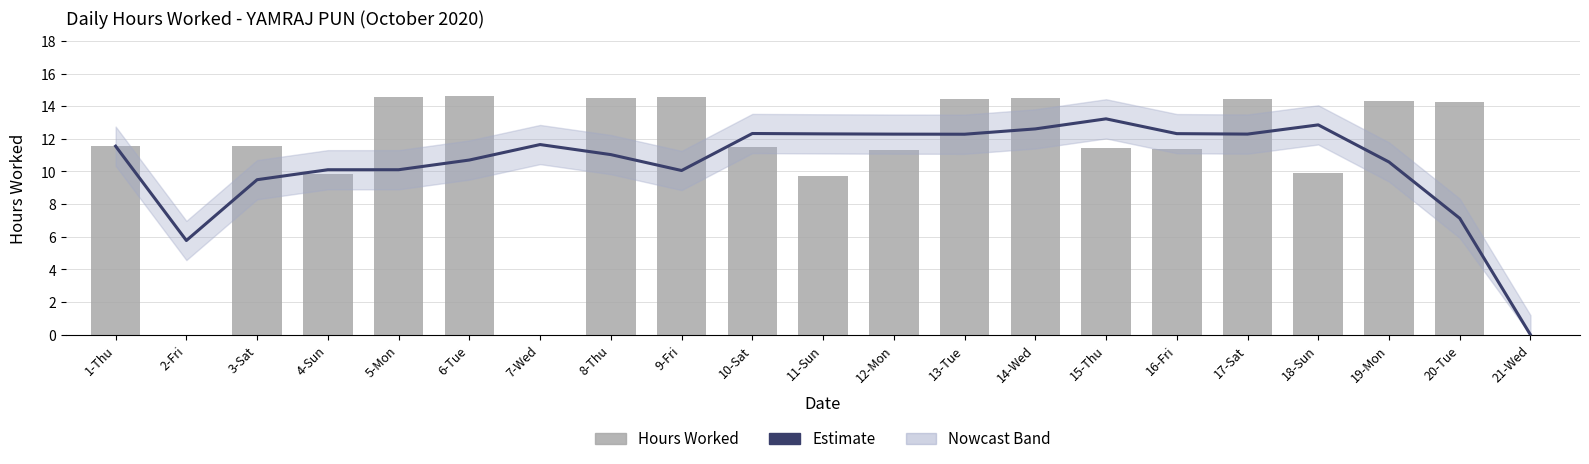

Rank the series at 5-Mon from highest to lowest value.

Hours Worked, Estimate